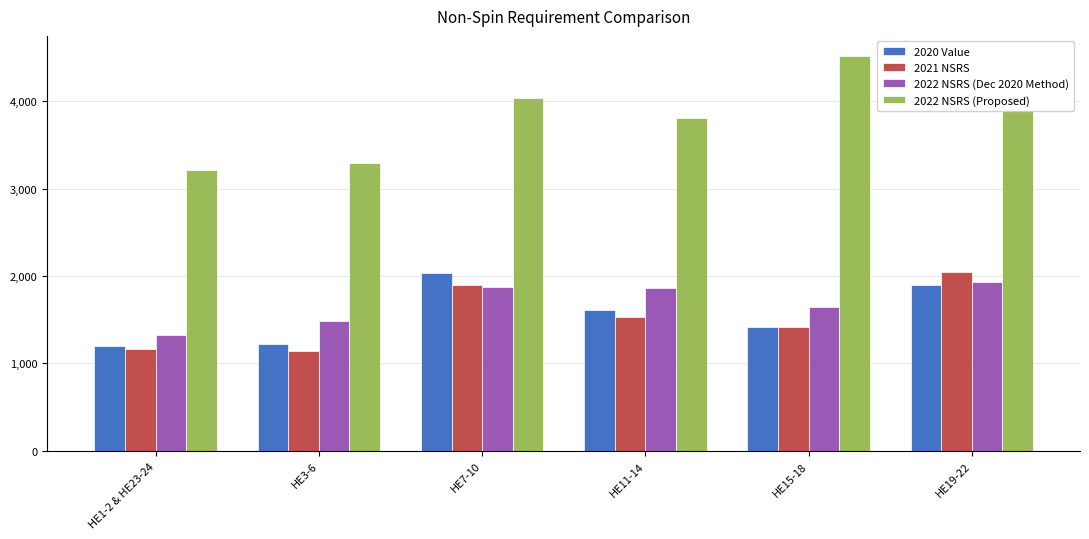

What is the difference between the maximum and second lowest values in the 2022 NSRS (Dec 2020 Method) series?

447